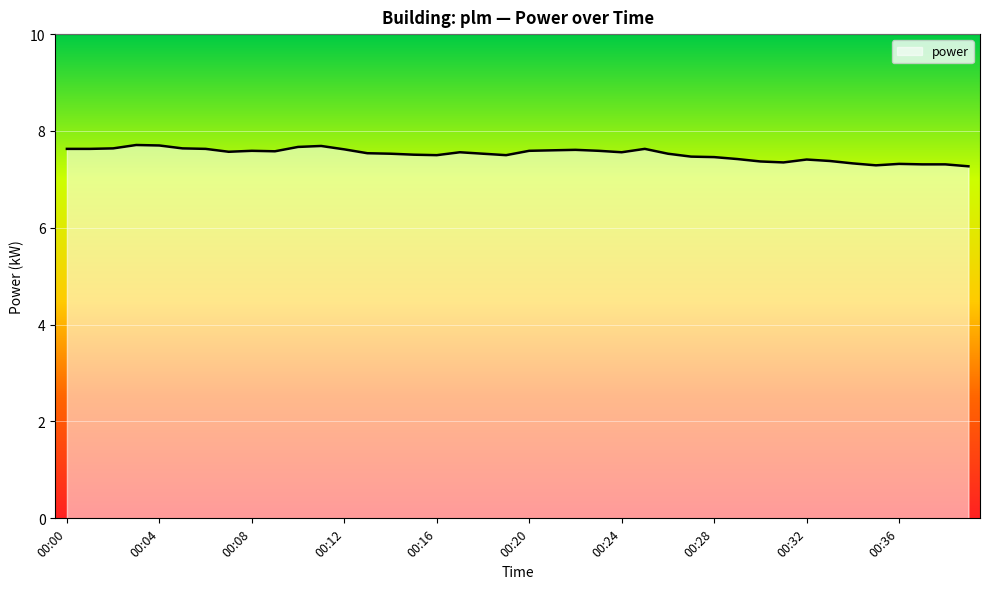

What is the smallest value displayed?

7.3